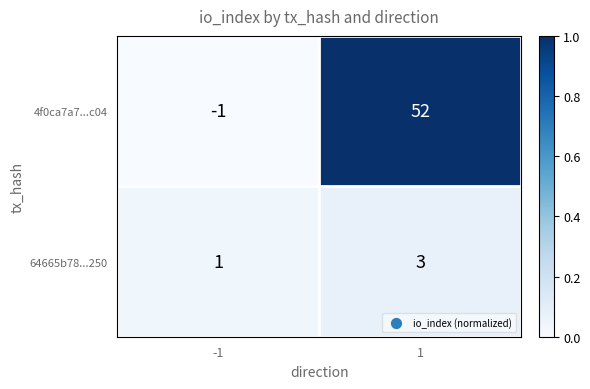

Which series has the widest spread of values?

4f0ca7a7...c04